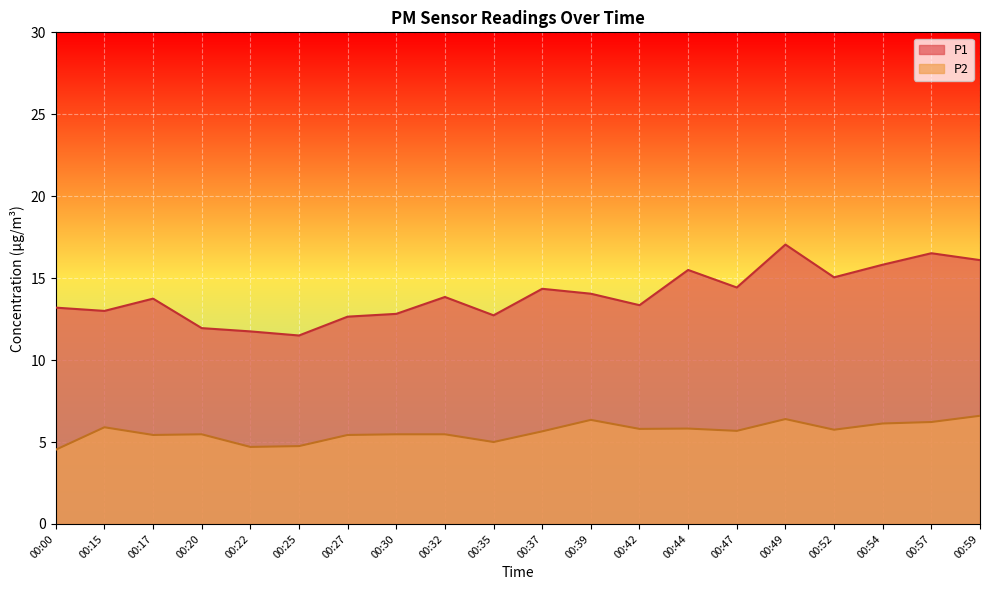

Is the value of P2 at 00:44 greater than the value of P1 at 00:35?

No